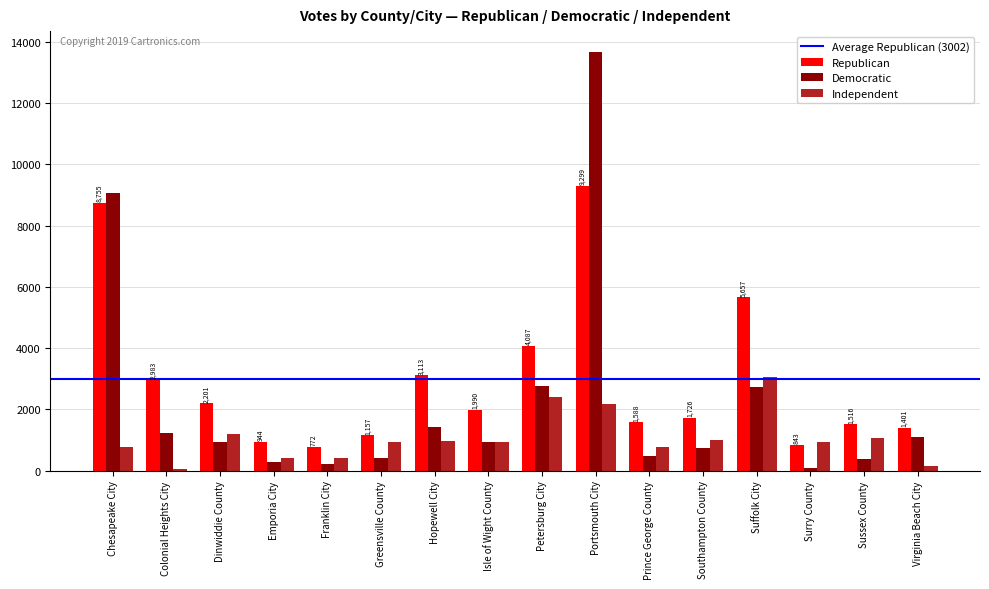

At which category is the sum across all series the highest?

Portsmouth City